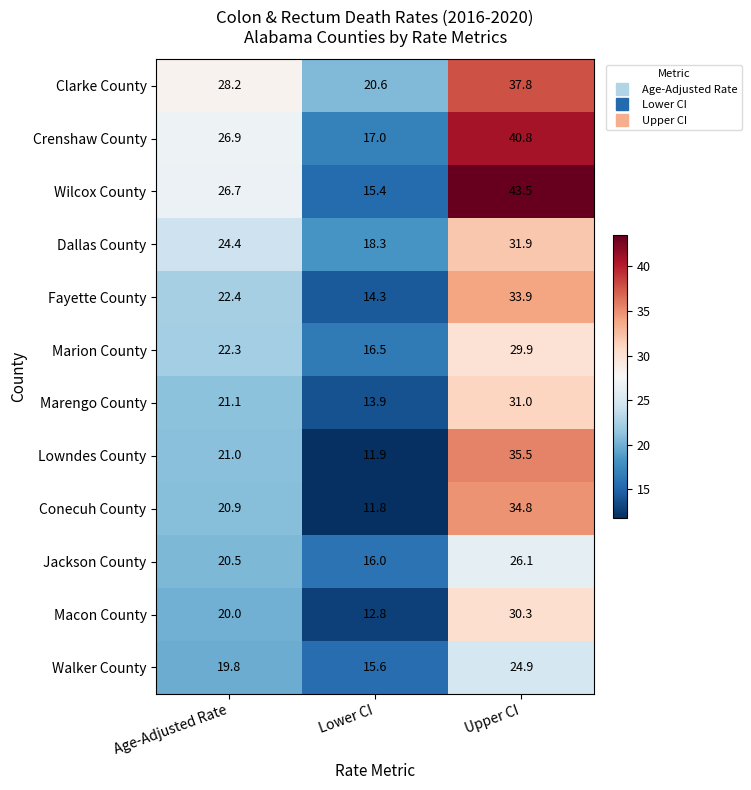

What is the spread (max minus min) of values at Age-Adjusted Rate?

8.4